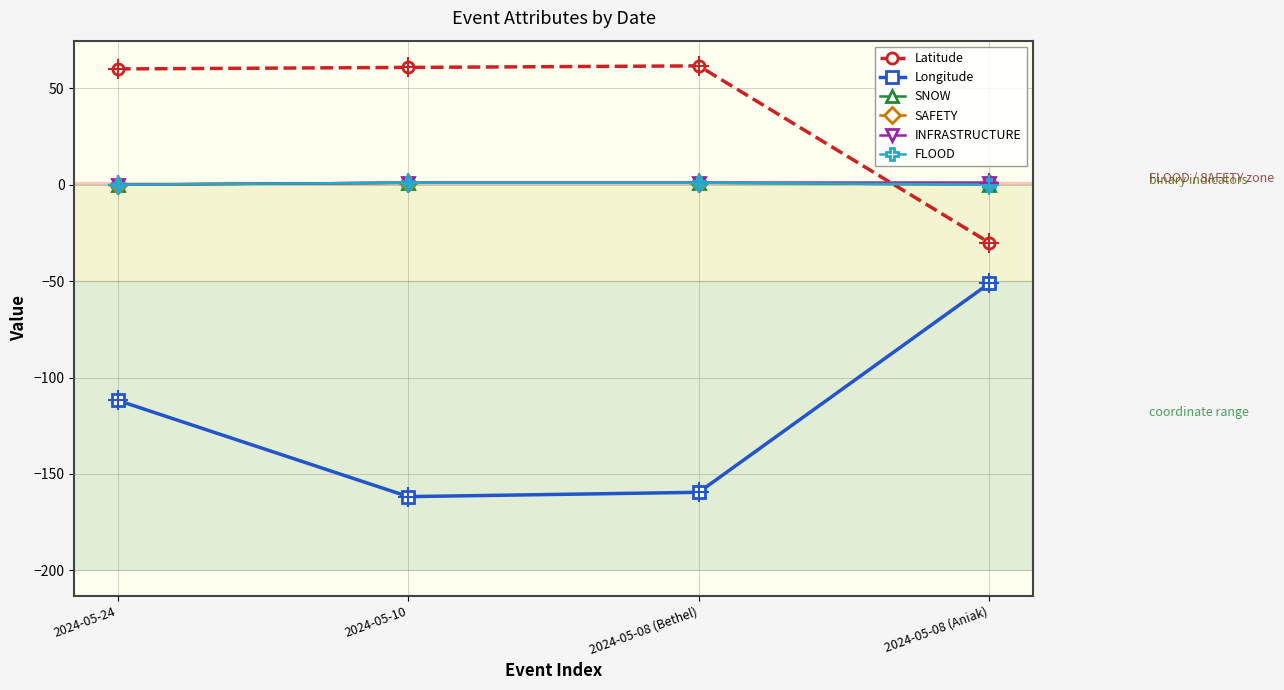

Reading right to left, list all the values displayed in this chart.

Latitude: 2024-05-08 (Aniak)=-30.0	2024-05-08 (Bethel)=61.6	2024-05-10=60.8	2024-05-24=60.0
Longitude: 2024-05-08 (Aniak)=-51.2	2024-05-08 (Bethel)=-159.5	2024-05-10=-161.8	2024-05-24=-111.9
SNOW: 2024-05-08 (Aniak)=0.0	2024-05-08 (Bethel)=1.0	2024-05-10=1.0	2024-05-24=0.0
SAFETY: 2024-05-08 (Aniak)=1.0	2024-05-08 (Bethel)=1.0	2024-05-10=1.0	2024-05-24=0.0
INFRASTRUCTURE: 2024-05-08 (Aniak)=1.0	2024-05-08 (Bethel)=1.0	2024-05-10=1.0	2024-05-24=0.0
FLOOD: 2024-05-08 (Aniak)=0.0	2024-05-08 (Bethel)=1.0	2024-05-10=1.0	2024-05-24=0.0